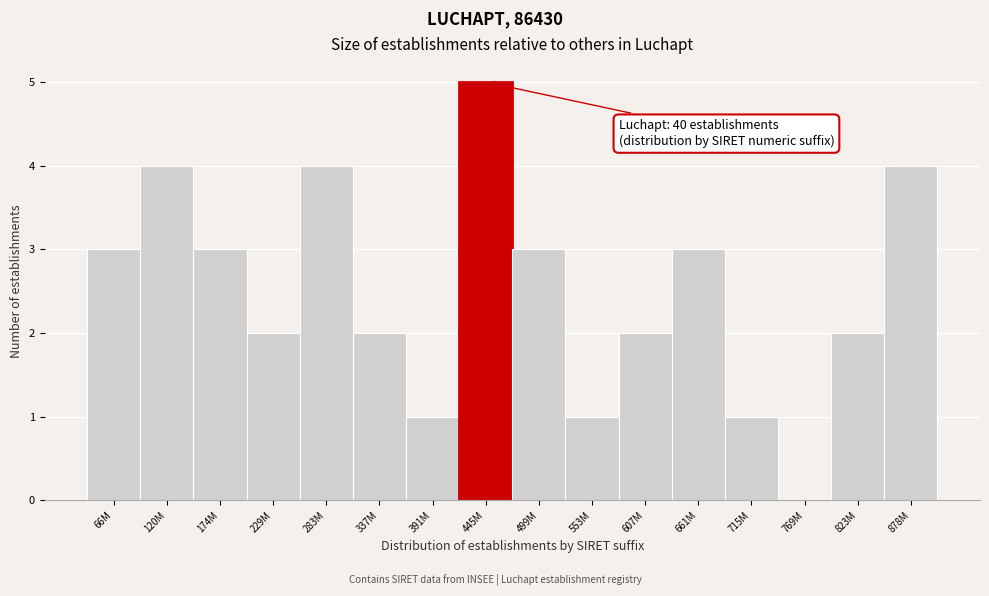

Reading left to right, list all the values displayed in this chart.

66M=3	120M=4	174M=3	229M=2	283M=4	337M=2	391M=1	445M=5	499M=3	553M=1	607M=2	661M=3	715M=1	769M=0	823M=2	878M=4